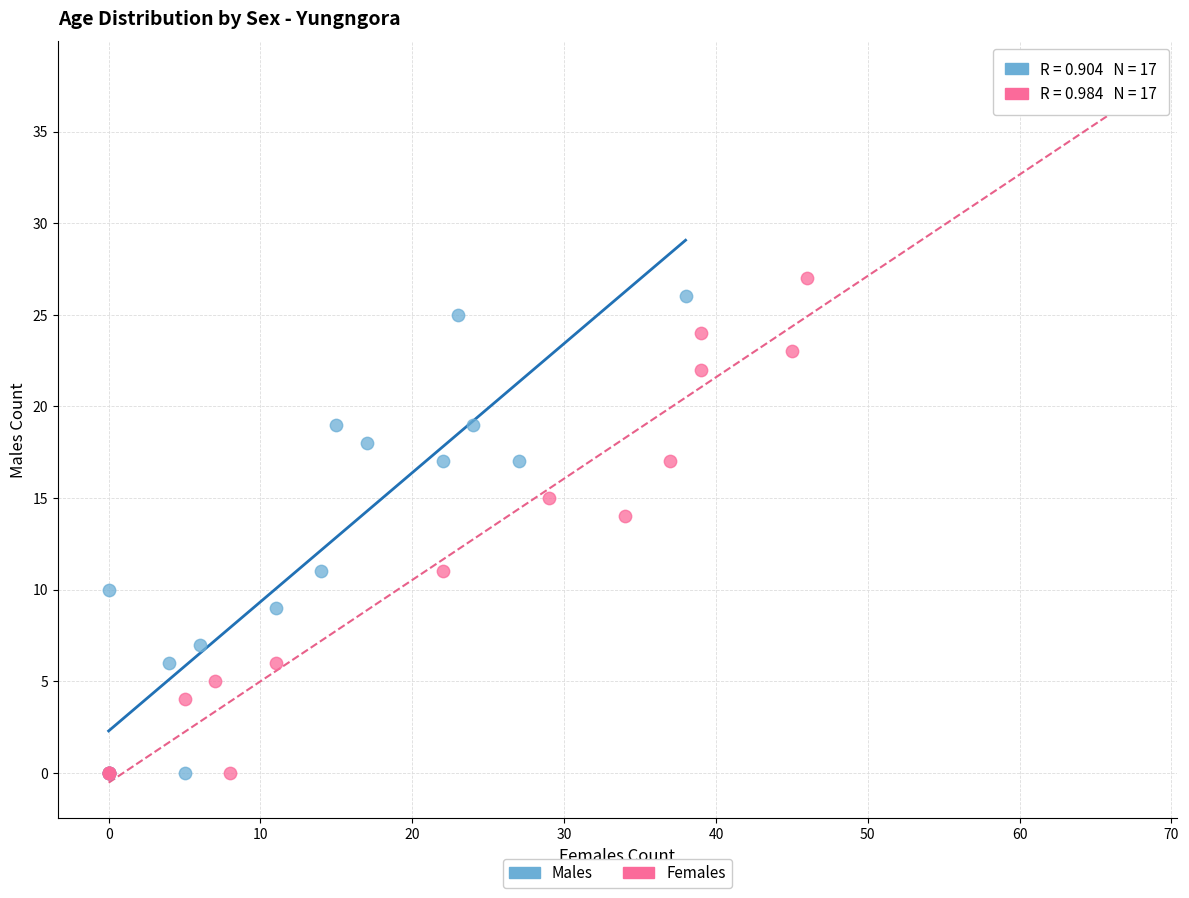

Which series has the largest Y range (max minus min)?

Females